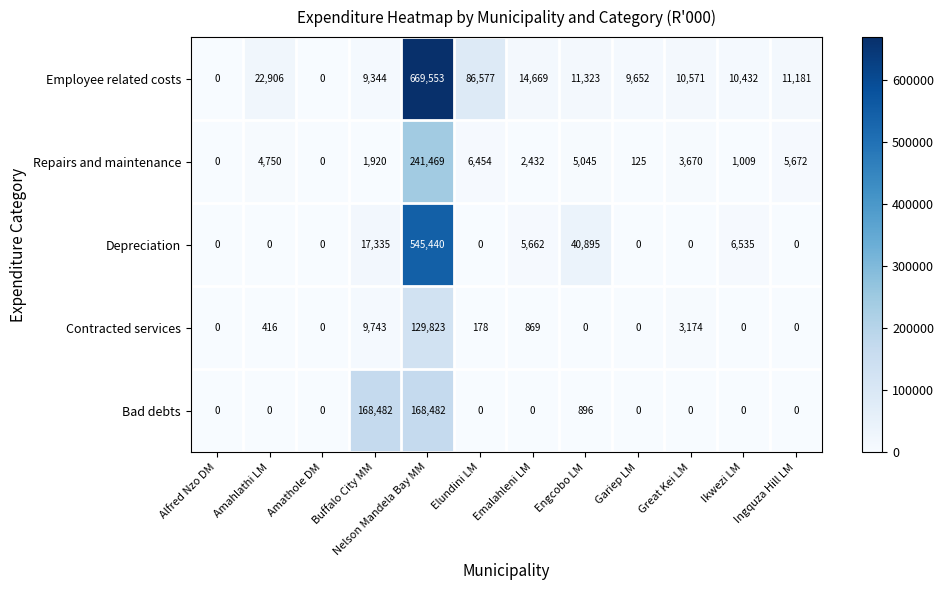

Is it true that Depreciation equals -330832 at Ingquza Hill LM?

False